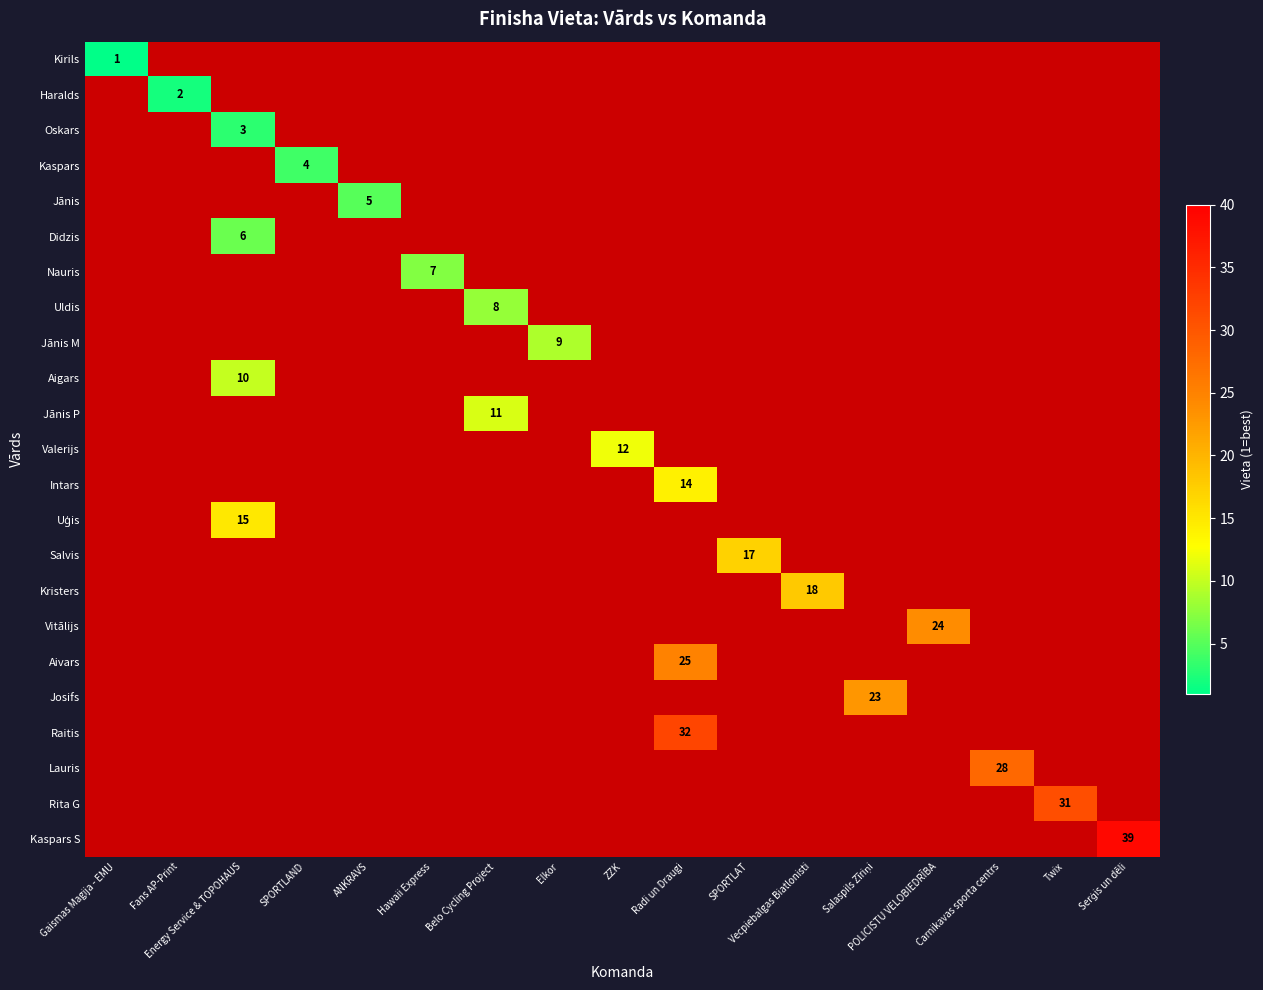

True or false: Raitis has a value of 7.8 at Radi un Draugi.

False